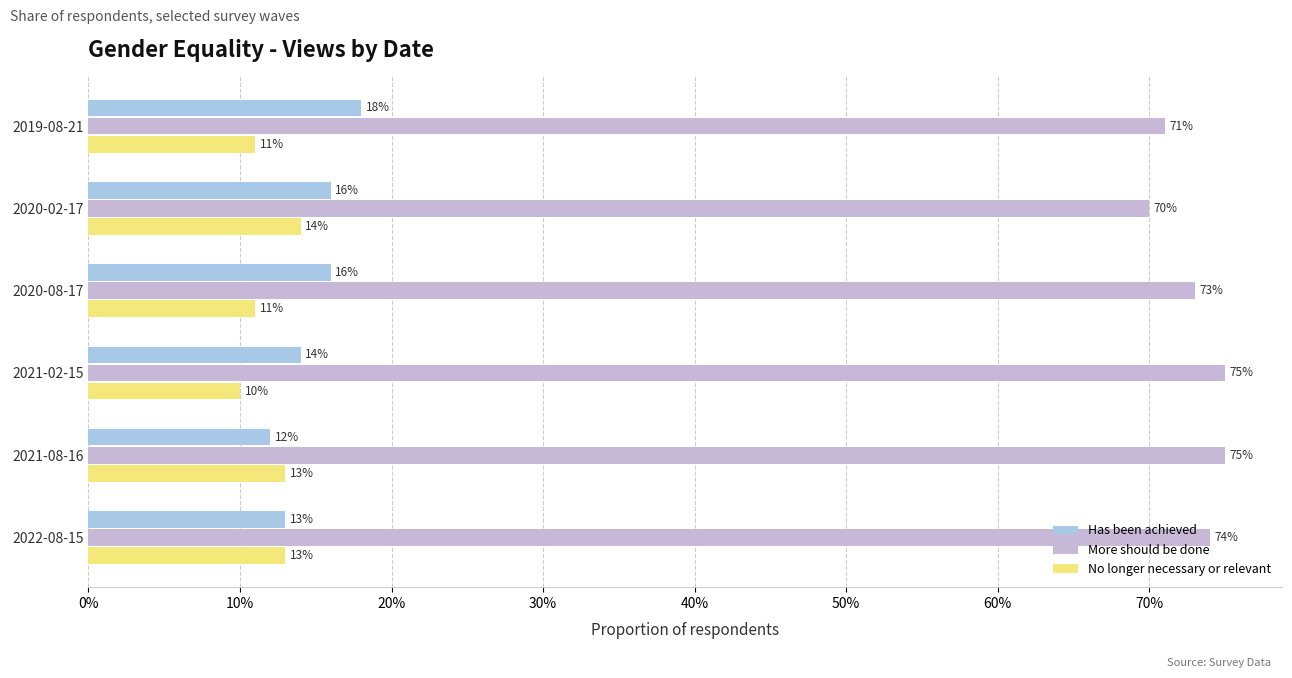

How many categories are shown in the chart?

6